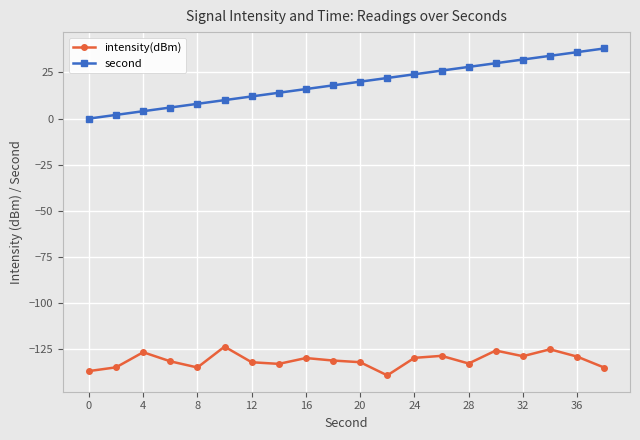

What is the sum of all intensity(dBm) values?

-2619.3